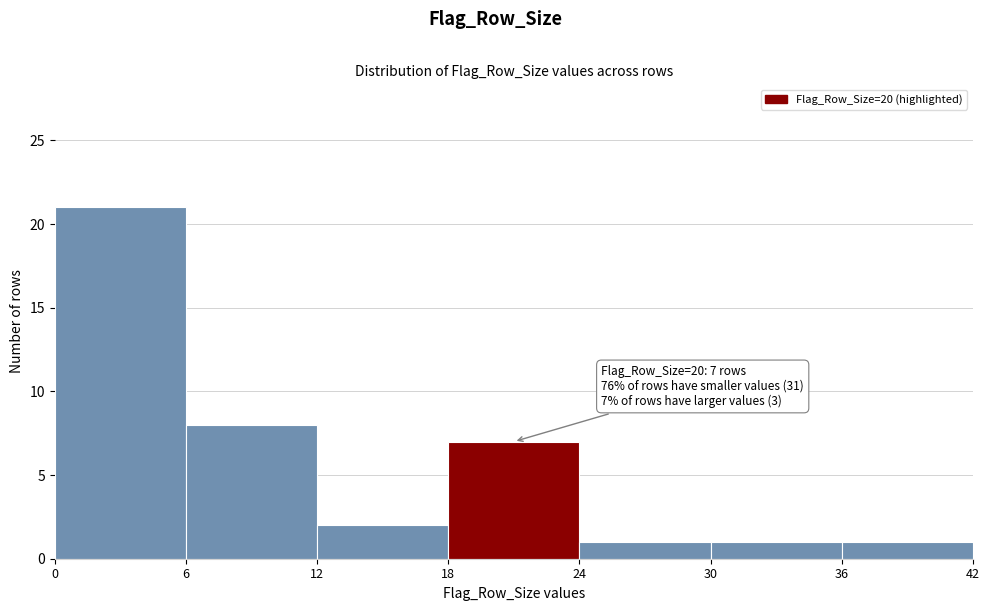

Over which range of the x-axis is the bar tallest?

0 to 6